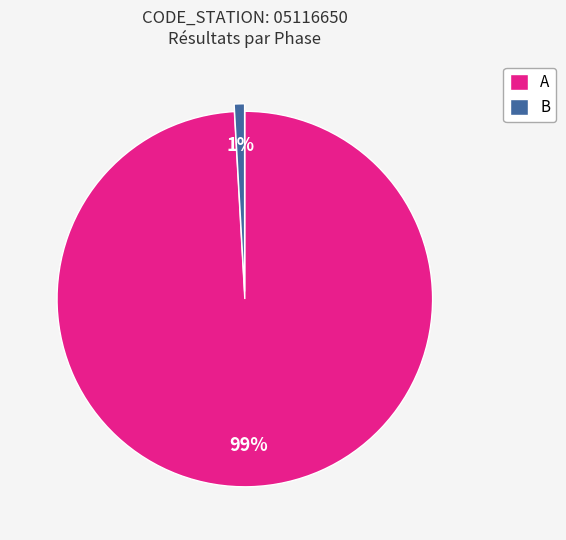

Combined, do A and B account for over 50%?

Yes